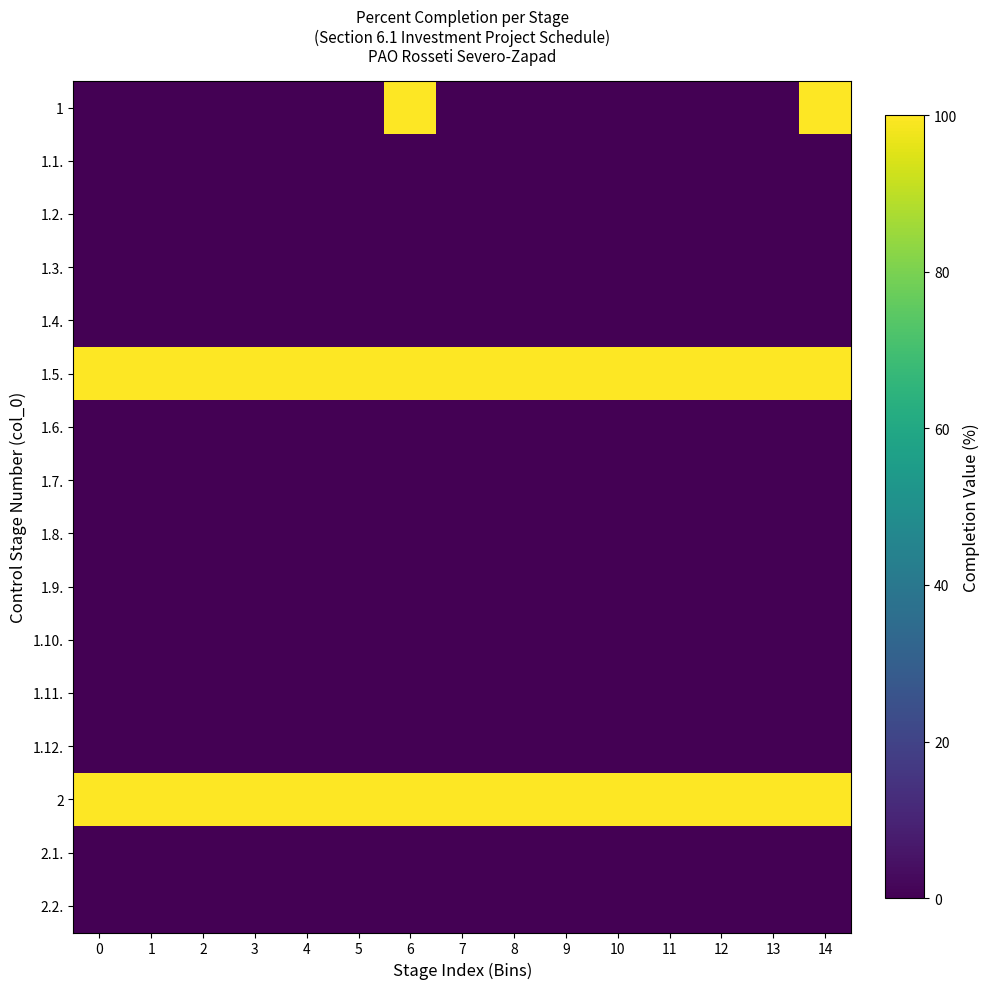

What is the total value across all series at 4?

2